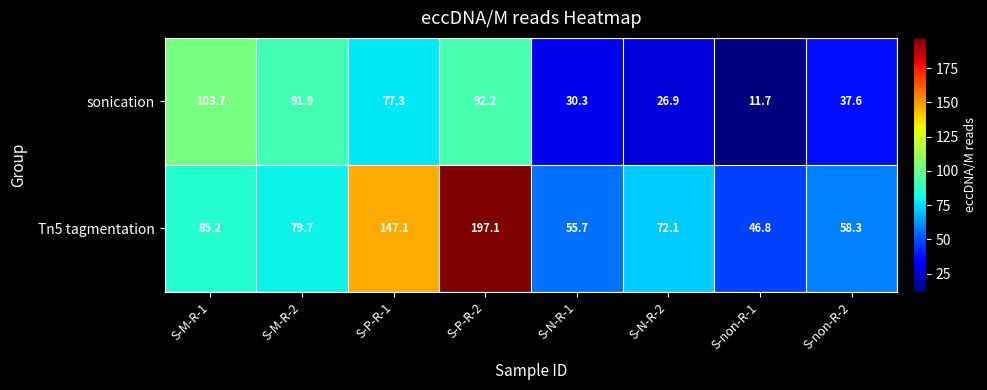

Reading left to right, extract all data points from this chart.

sonication: S-M-R-1=103.7	S-M-R-2=91.9	S-P-R-1=77.3	S-P-R-2=92.2	S-N-R-1=30.3	S-N-R-2=26.9	S-non-R-1=11.7	S-non-R-2=37.6
Tn5 tagmentation: S-M-R-1=85.2	S-M-R-2=79.7	S-P-R-1=147.1	S-P-R-2=197.1	S-N-R-1=55.7	S-N-R-2=72.1	S-non-R-1=46.8	S-non-R-2=58.3